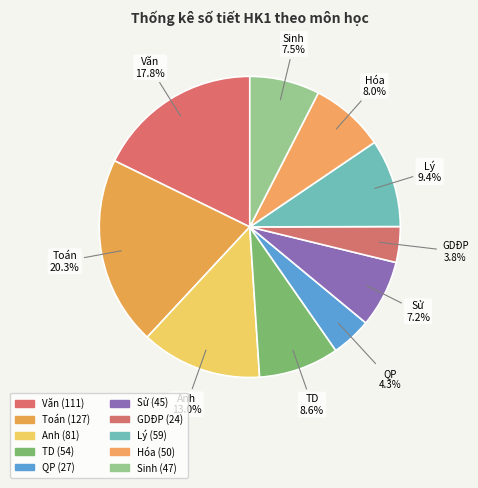

Does Lý represent more than half of the total?

No